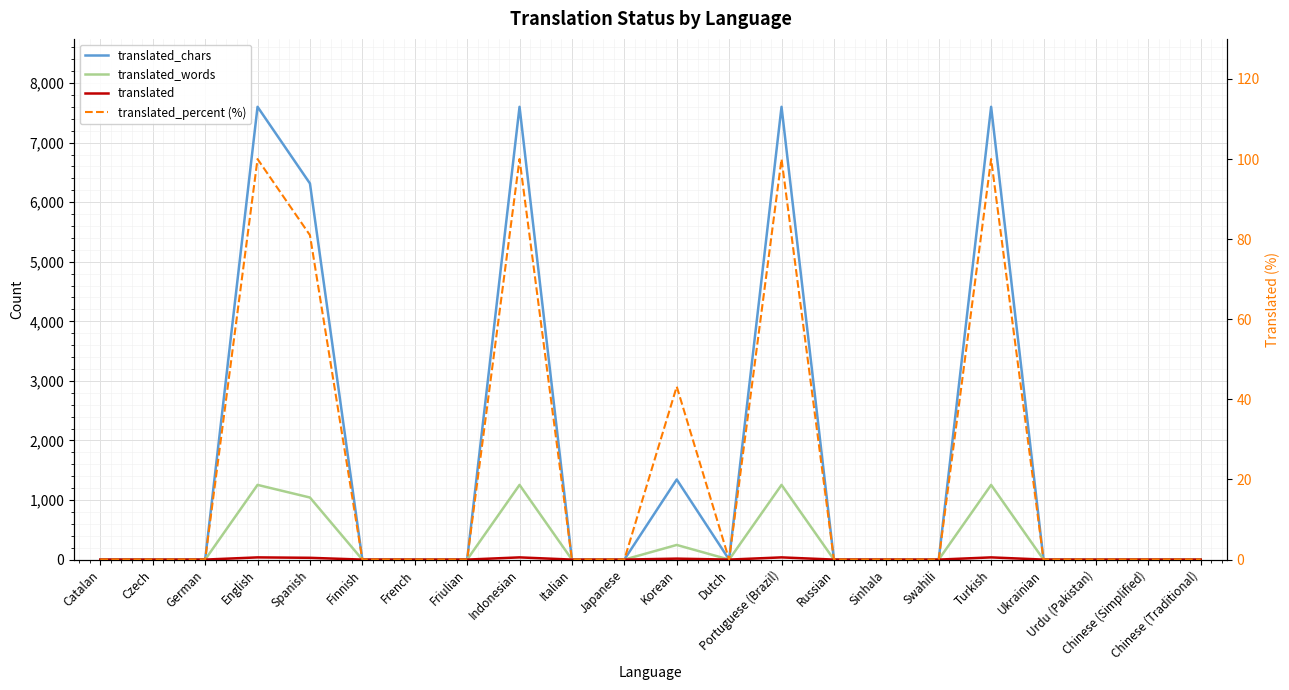

Is it true that translated_words equals 0.0 at Chinese (Simplified)?

True